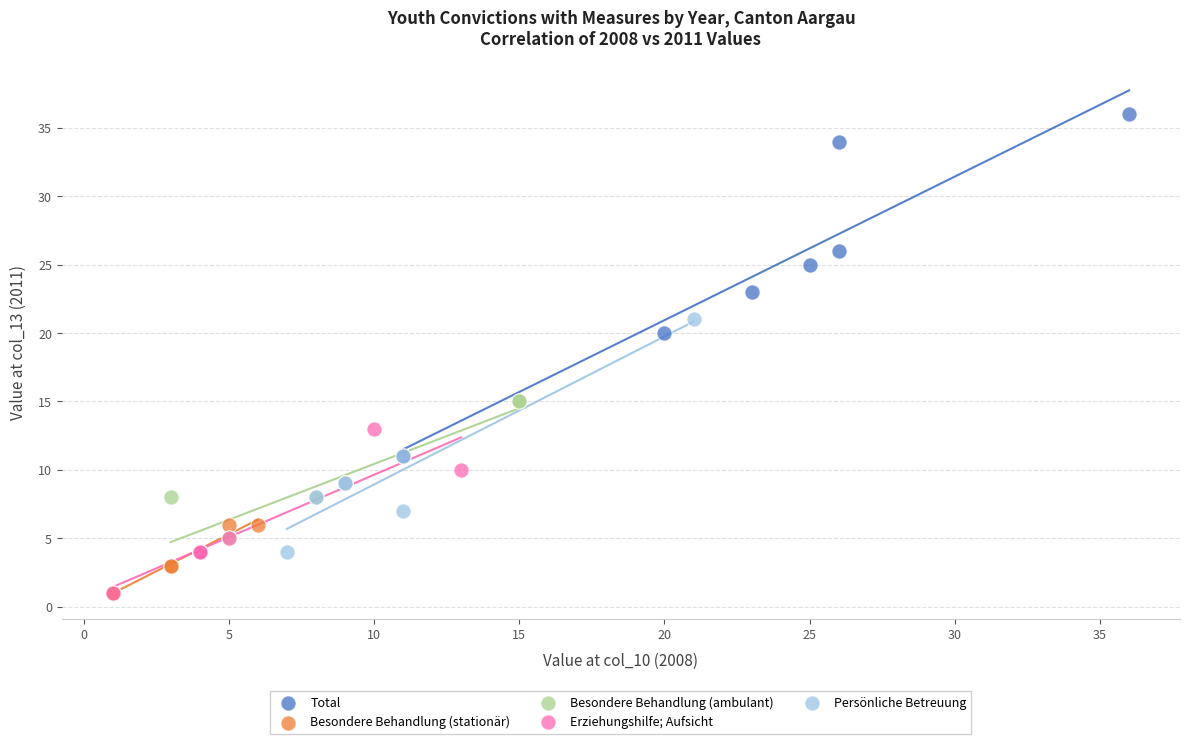

What are all the series names shown in the legend?

Total, Besondere Behandlung (stationär), Besondere Behandlung (ambulant), Erziehungshilfe; Aufsicht, Persönliche Betreuung